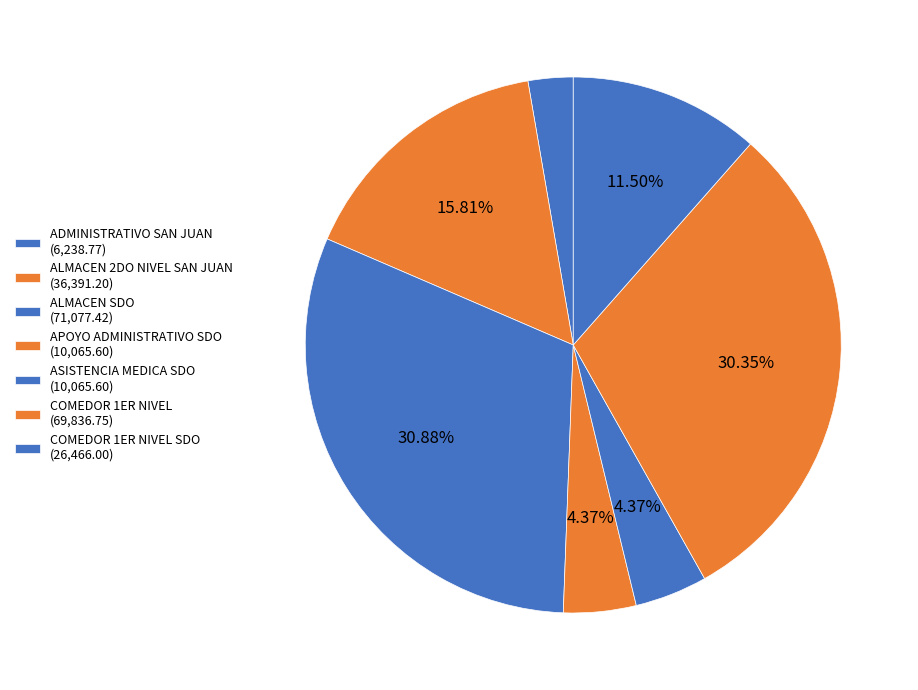

Is there any slice that represents more than half of the pie?

No